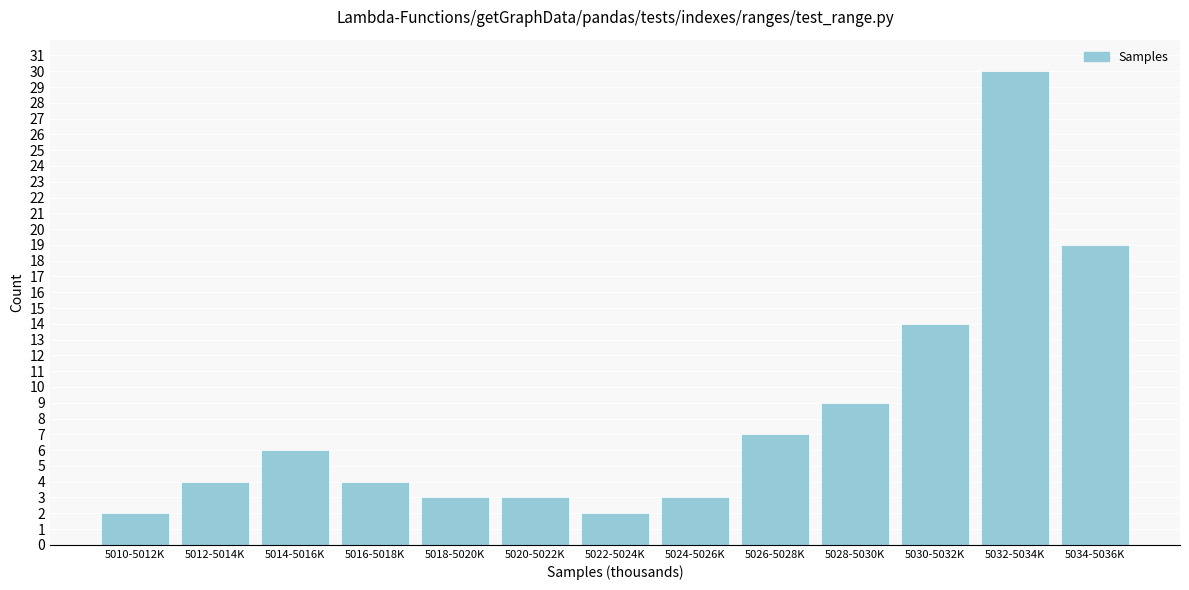

Reading left to right, what are all the values shown in this chart?

2	4	6	4	3	3	2	3	7	9	14	30	19